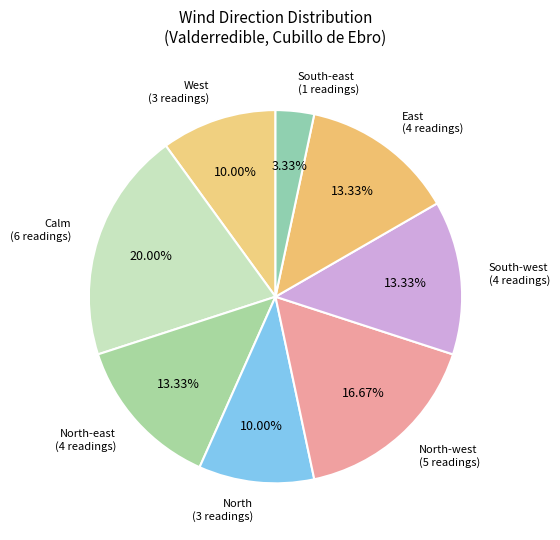

How many slices are in this pie chart?

8